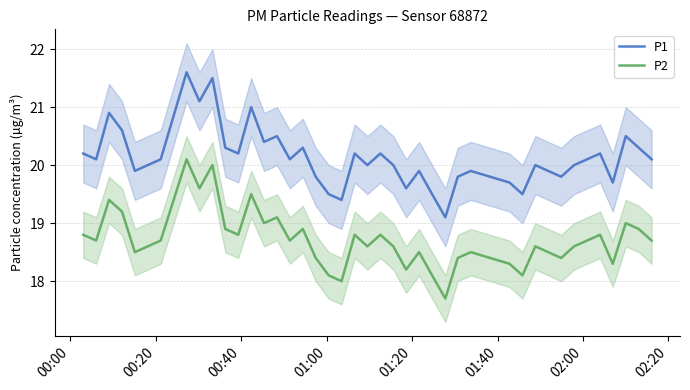

True or false: P2 and P1 intersect in this chart.

False